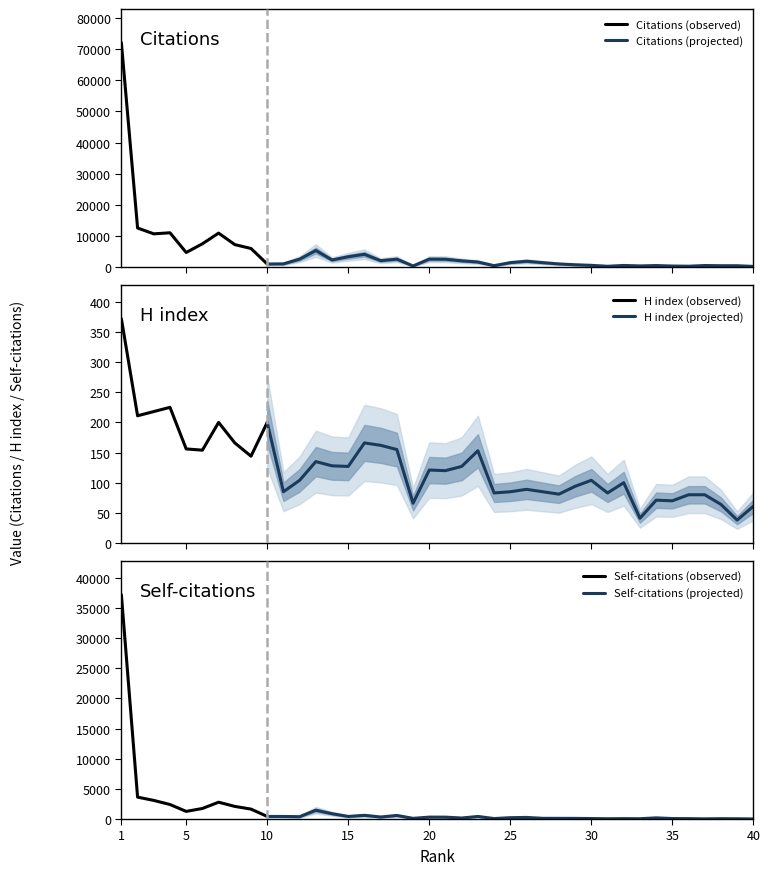

Reading left to right, extract all data points from this chart.

Citations: 1=72109	2=12529	3=10654	4=10996	5=4661	6=7457	7=10891	8=7192	9=5950	10=958	11=1001	12=2531	13=5301	14=2261	15=3298	16=4075	17=2037	18=2520	19=334	20=2526	21=2496	22=1976	23=1599	24=430	25=1398	26=1839	27=1397	28=981	29=718	30=533	31=230	32=494	33=343	34=465	35=308	36=247	37=476	38=408	39=406	40=187
H index: 1=372	2=211	3=218	4=225	5=156	6=154	7=200	8=166	9=144	10=200	11=85	12=104	13=135	14=128	15=127	16=166	17=162	18=155	19=66	20=121	21=120	22=127	23=153	24=83	25=85	26=89	27=85	28=81	29=94	30=104	31=83	32=100	33=41	34=71	35=70	36=80	37=80	38=64	39=38	40=61
Self-citations: 1=37184	2=3631	3=3085	4=2406	5=1265	6=1750	7=2788	8=2093	9=1644	10=428	11=424	12=389	13=1464	14=882	15=429	16=612	17=336	18=591	19=113	20=317	21=313	22=169	23=426	24=79	25=223	26=268	27=117	28=114	29=106	30=81	31=50	32=68	33=52	34=193	35=81	36=67	37=32	38=60	39=45	40=15